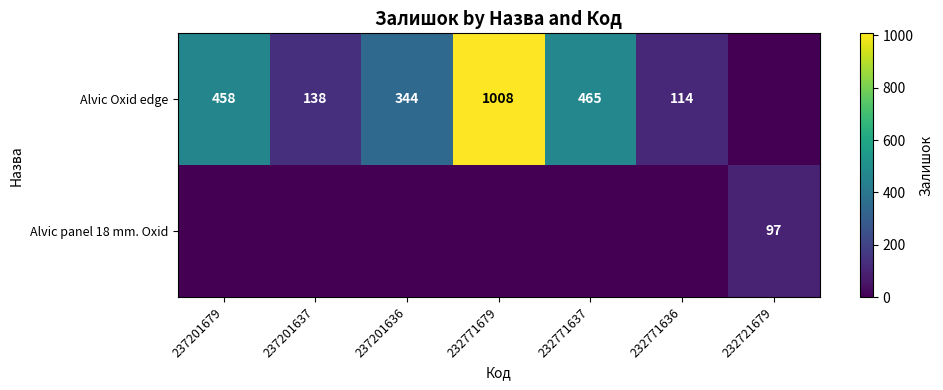

What is the sum of the Alvic Oxid edge values at 237201679 and 237201636?

802